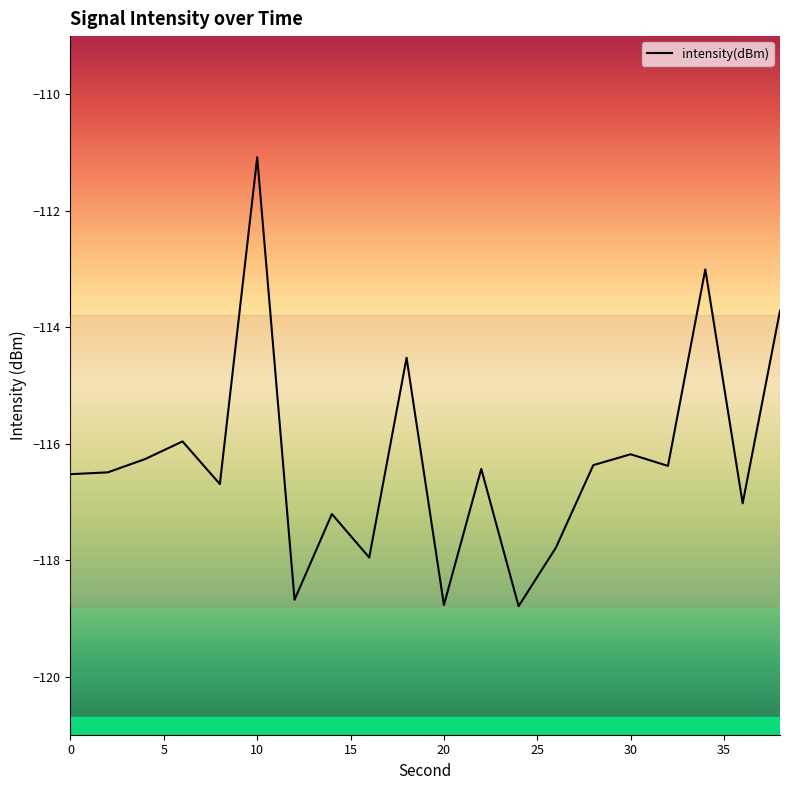

What is the minimum value shown in the chart?

-118.8